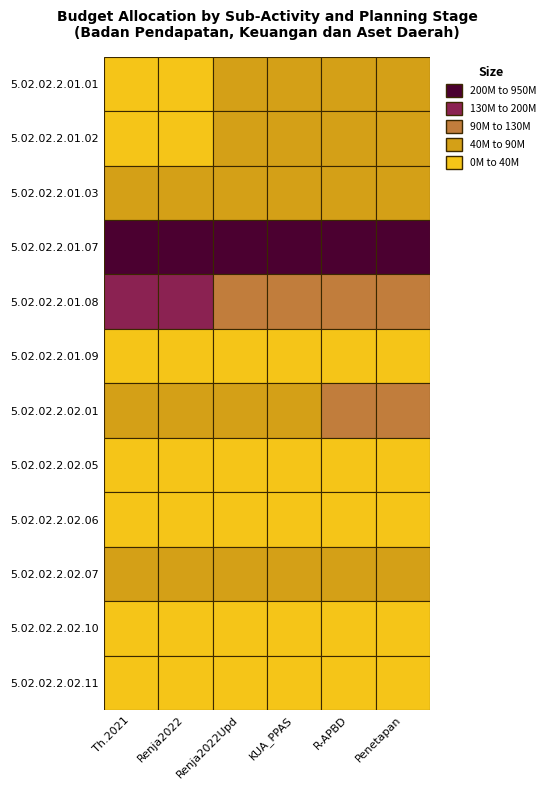

The value of 5.02.02.2.02.06 at 4 is 25000000. True or false?

True